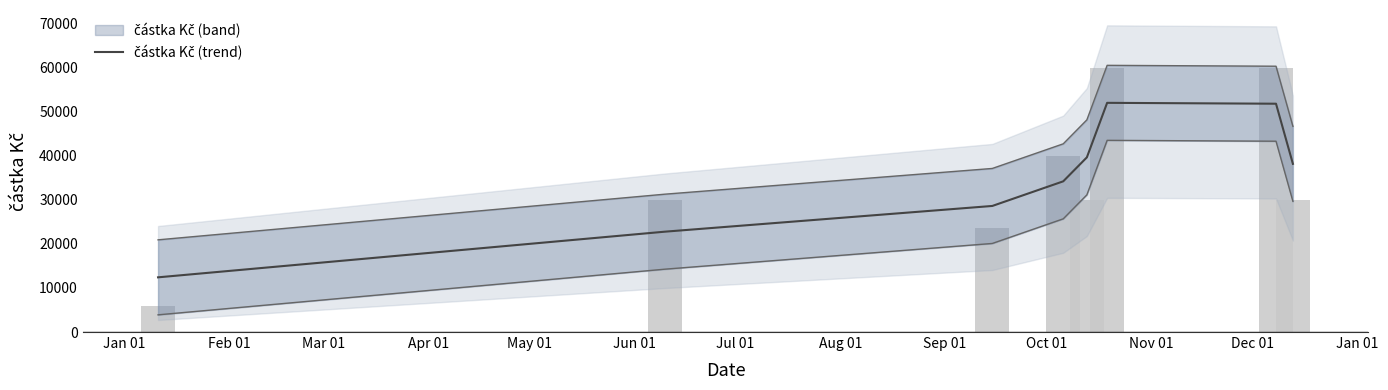

At which category does the chart reach its minimum across all series?

Jan 01